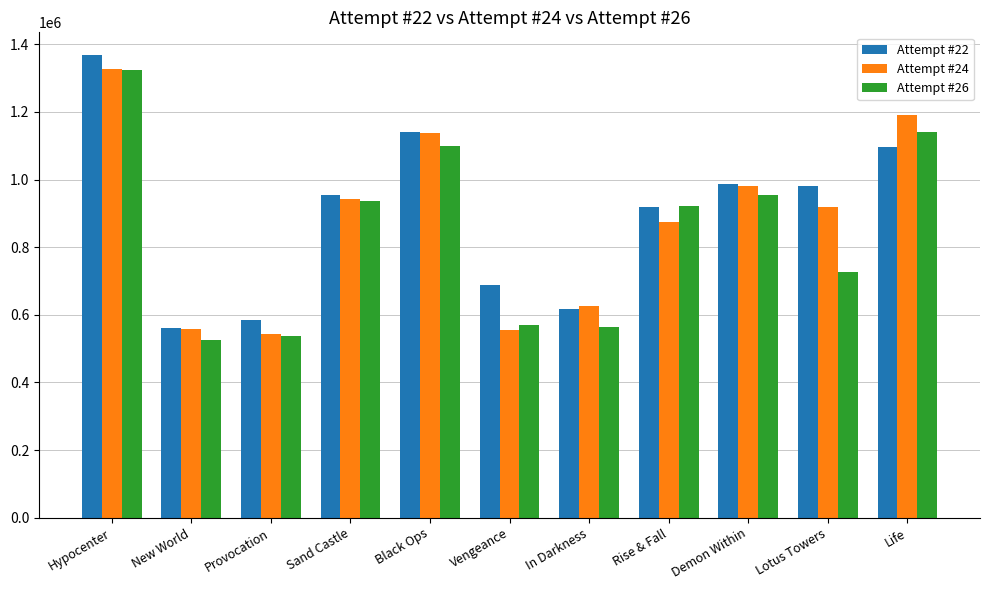

Which series changed the most between Demon Within and Life?

Attempt #24